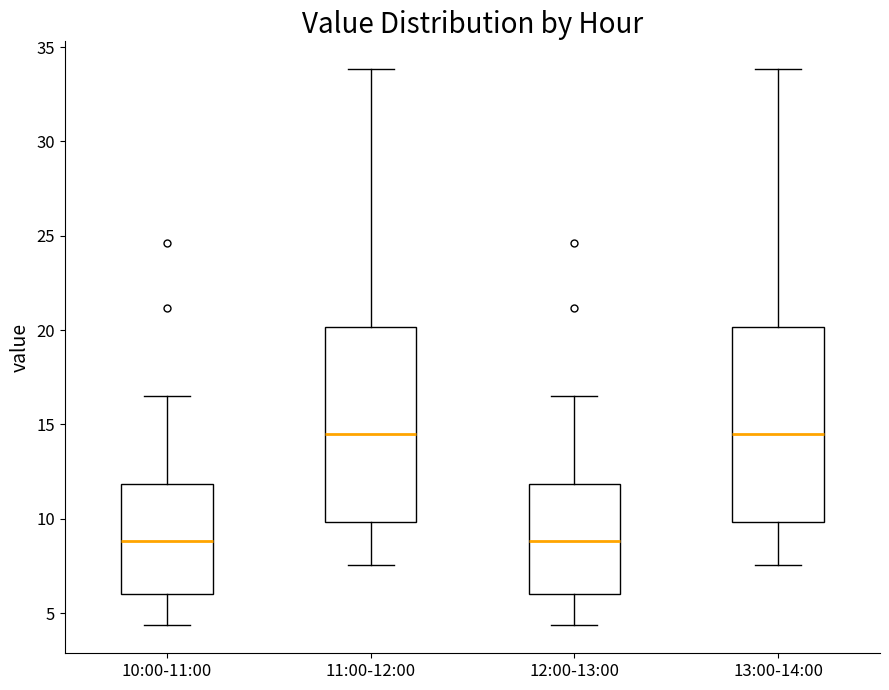

Where does the lower whisker of the box for 12:00-13:00 end on the y-axis? The values are not printed on the chart, so give them approximately, as read against the axis.

4.5